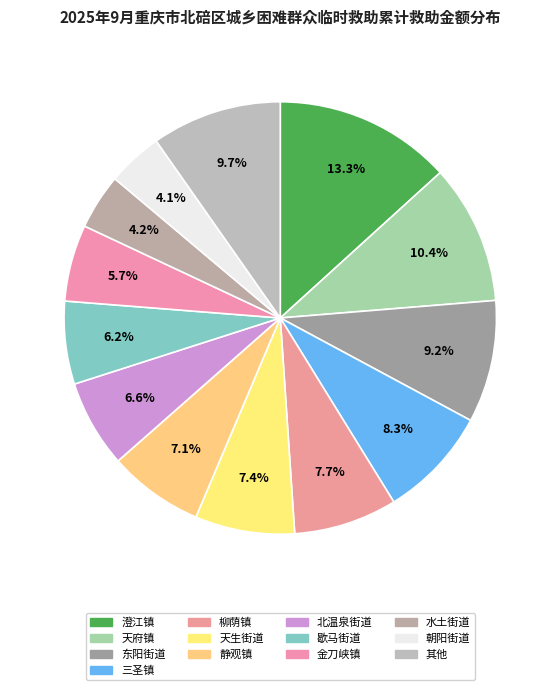

Count the number of slices in the pie.

13